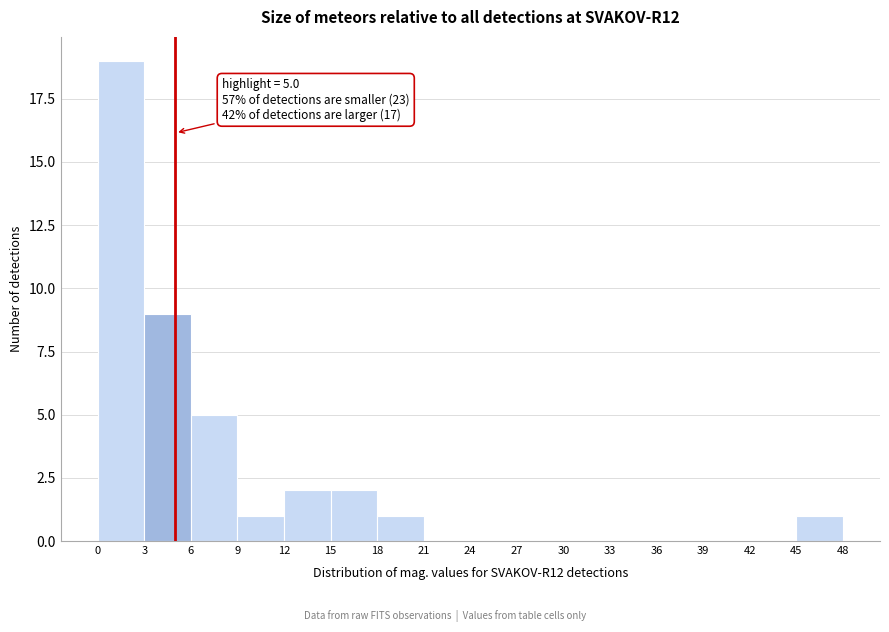

Which range on the x-axis has the tallest bar?

0 to 3